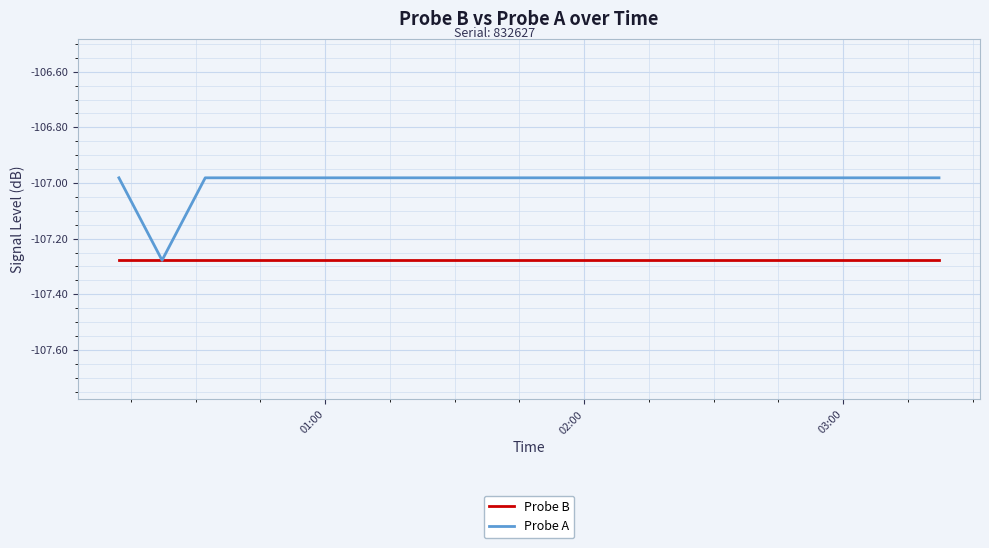

Rank the series by their average value, from lowest to highest.

Probe B, Probe A